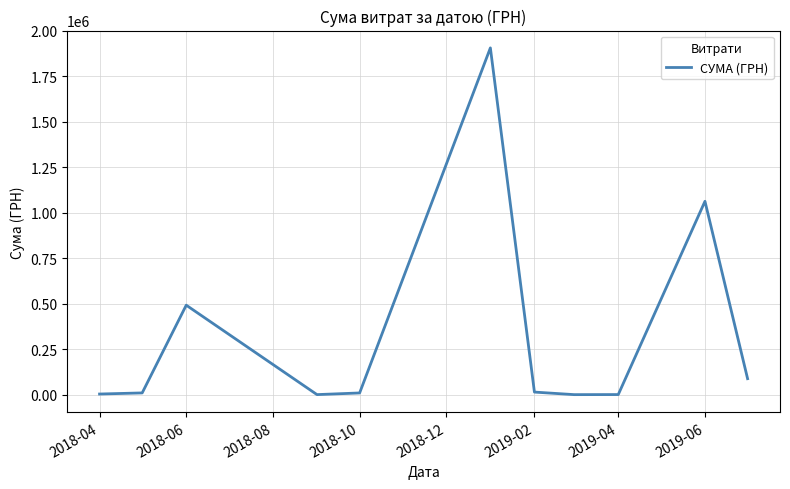

What is the difference between the maximum and minimum values?

1905638.0